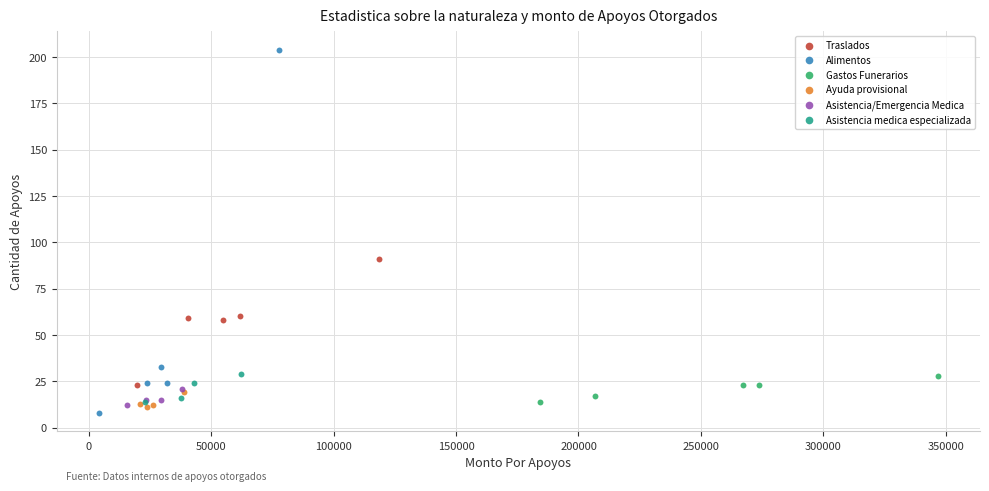

Which series reaches the maximum Y coordinate?

Alimentos